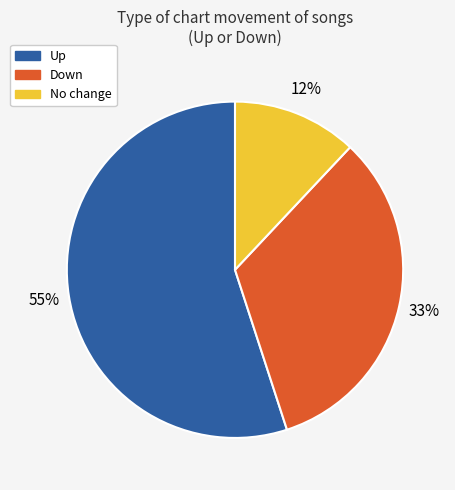

How many segments does this pie chart have?

3